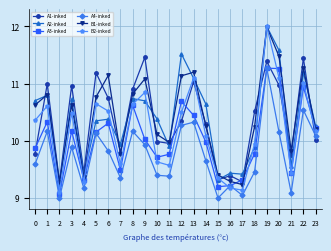

Between 2 and 13, which series saw the biggest shift?

B2-inked